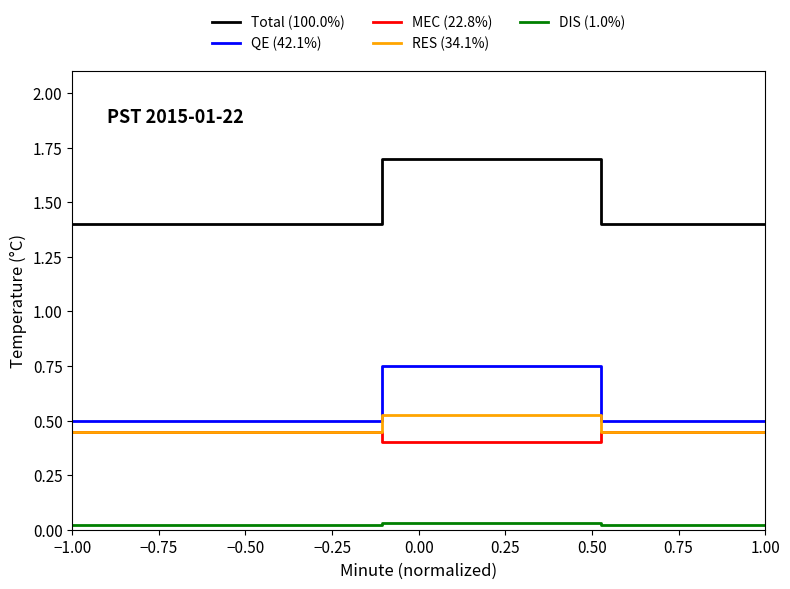

Which series has the widest spread of values?

Total (100.0%)